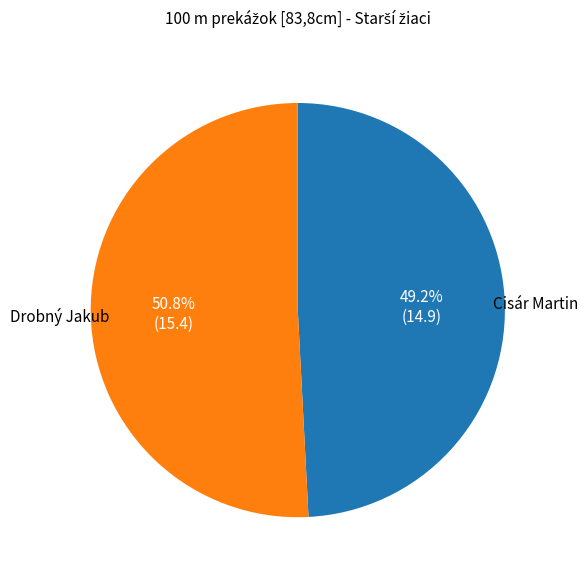

How many slices are in this pie chart?

2